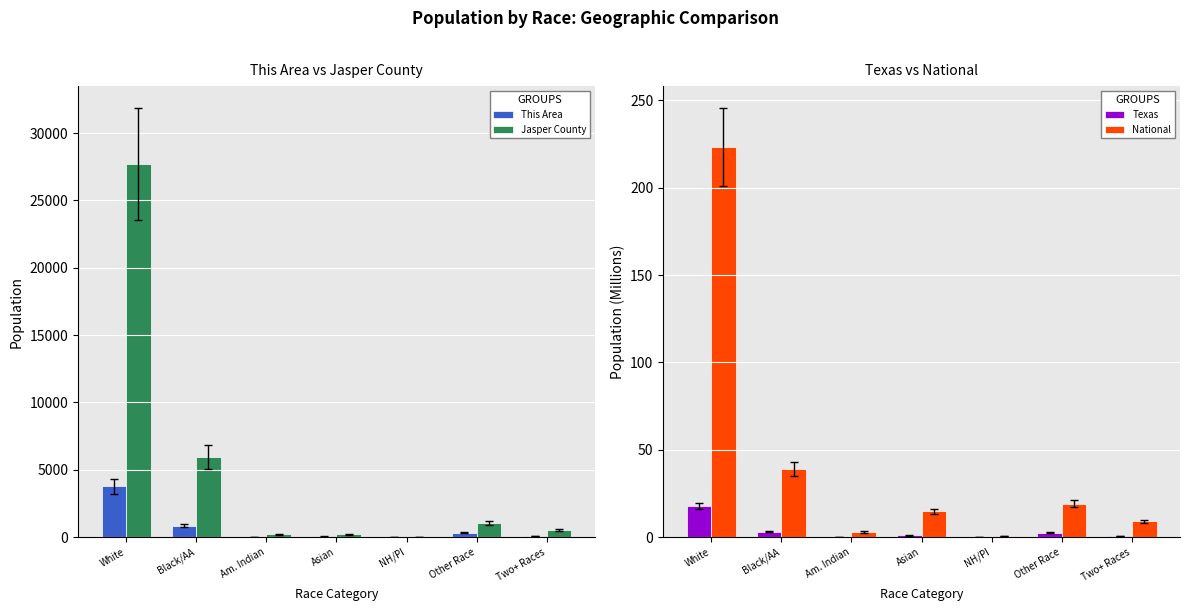

What is the label of the 7th bar from the right?

White